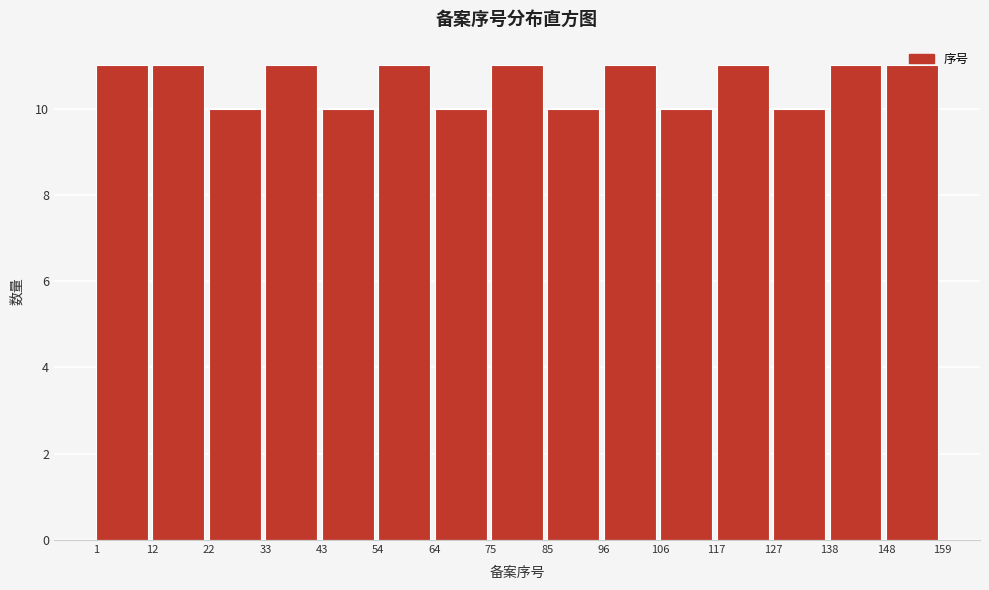

Reading left to right, list every bar in this chart as the range it spans on the x-axis followed by its height. The values are not printed on the chart, so give them approximately, as read against the axis.

1 to 12: 11
12 to 22: 11
22 to 33: 10
33 to 43: 11
43 to 54: 10
54 to 64: 11
64 to 75: 10
75 to 85: 11
85 to 96: 10
96 to 106: 11
106 to 117: 10
117 to 127: 11
127 to 138: 10
138 to 148: 11
148 to 159: 11